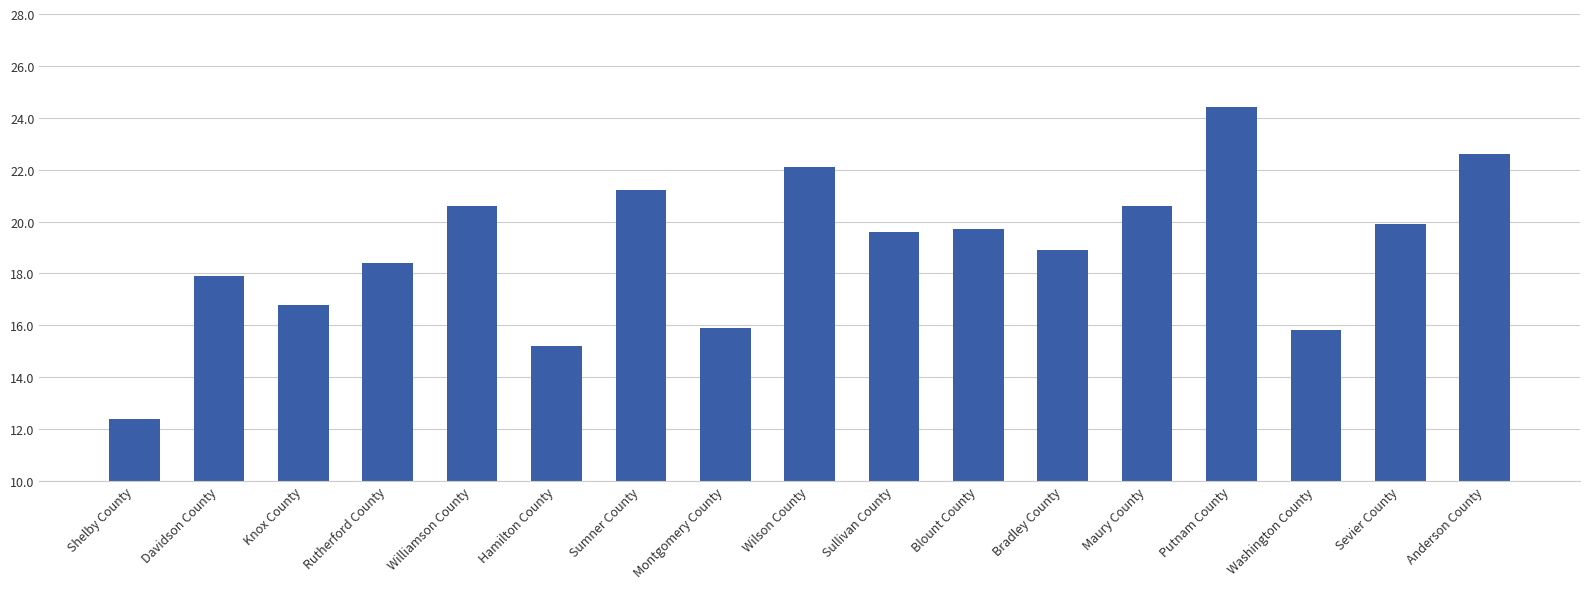

Reading left to right, transcribe all the data shown in this chart.

Shelby County=12.4	Davidson County=17.9	Knox County=16.8	Rutherford County=18.4	Williamson County=20.6	Hamilton County=15.2	Sumner County=21.2	Montgomery County=15.9	Wilson County=22.1	Sullivan County=19.6	Blount County=19.7	Bradley County=18.9	Maury County=20.6	Putnam County=24.4	Washington County=15.8	Sevier County=19.9	Anderson County=22.6